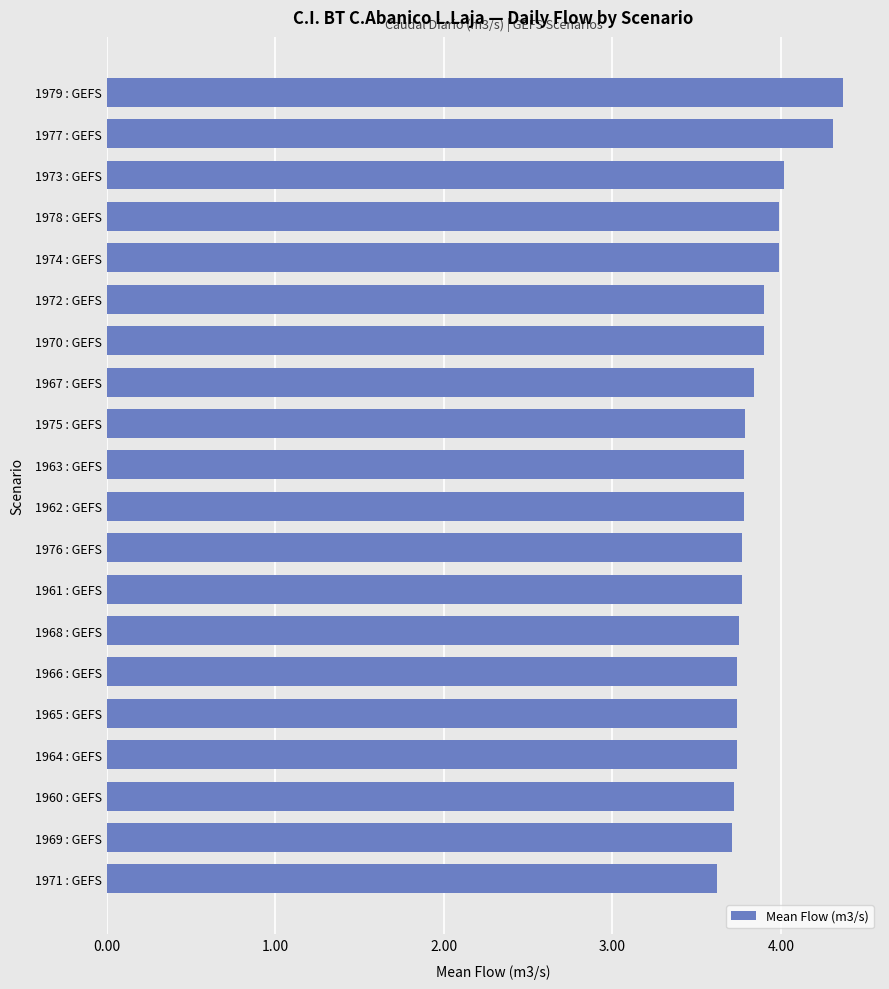

What is the greatest value displayed?

4.4